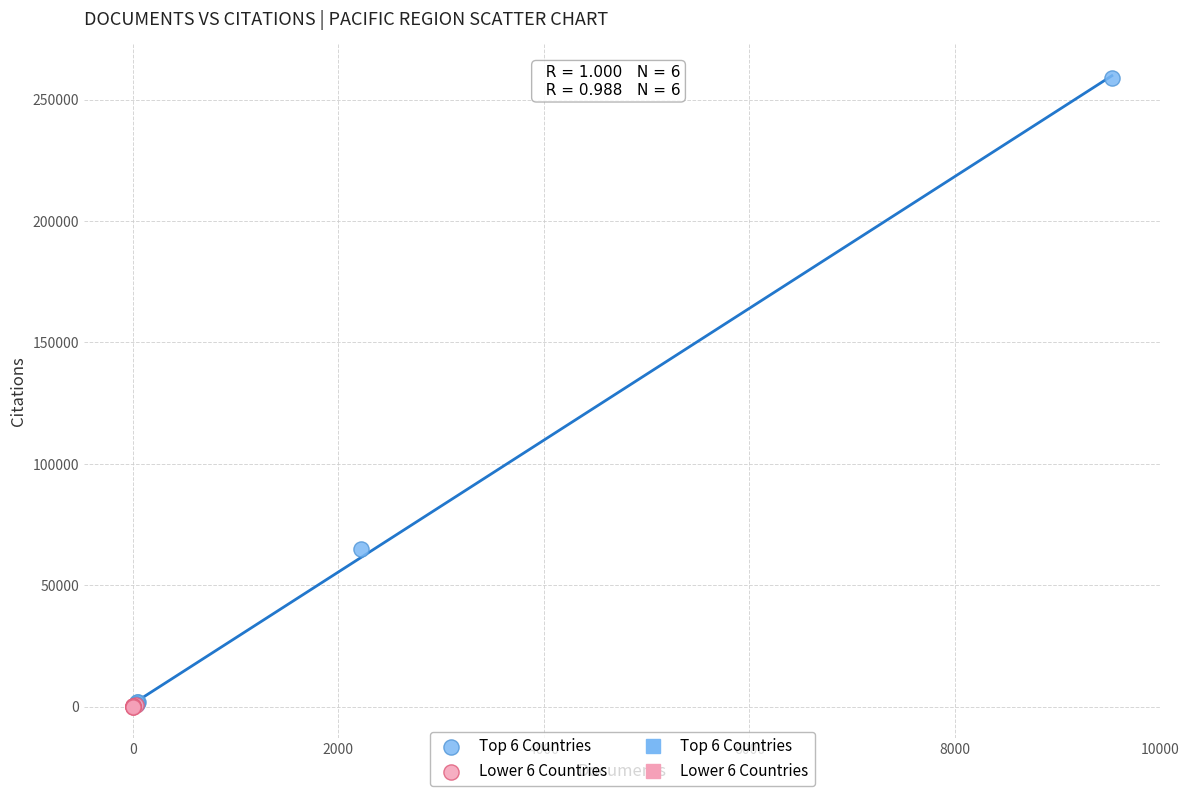

Which series contains the highest Y value?

Top 6 Countries